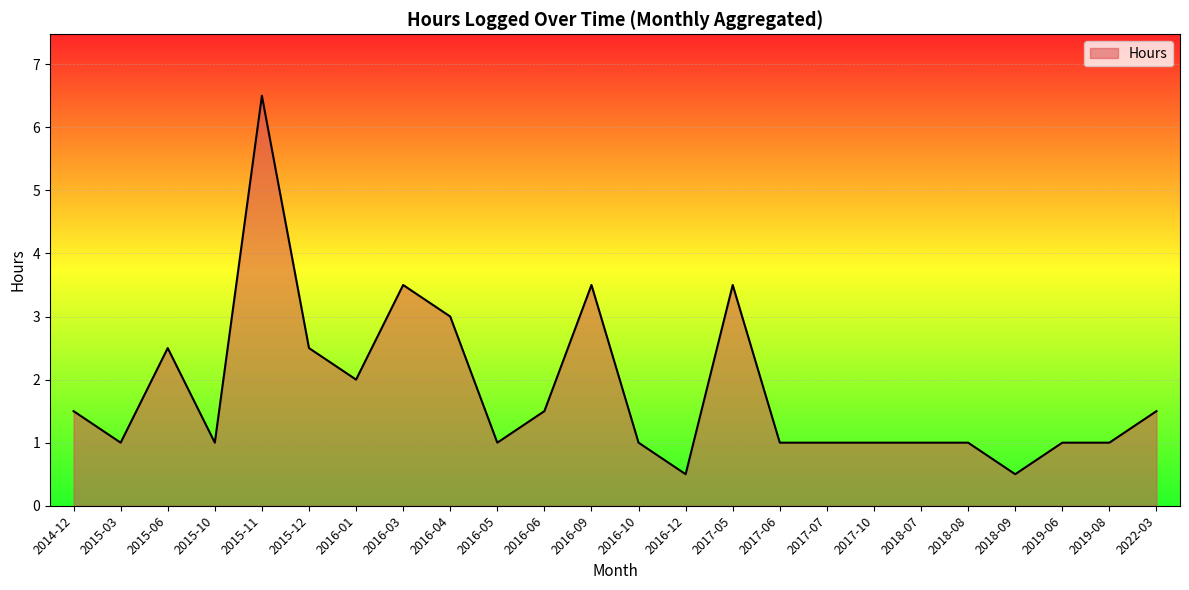

Does the chart have visible grid lines?

Yes